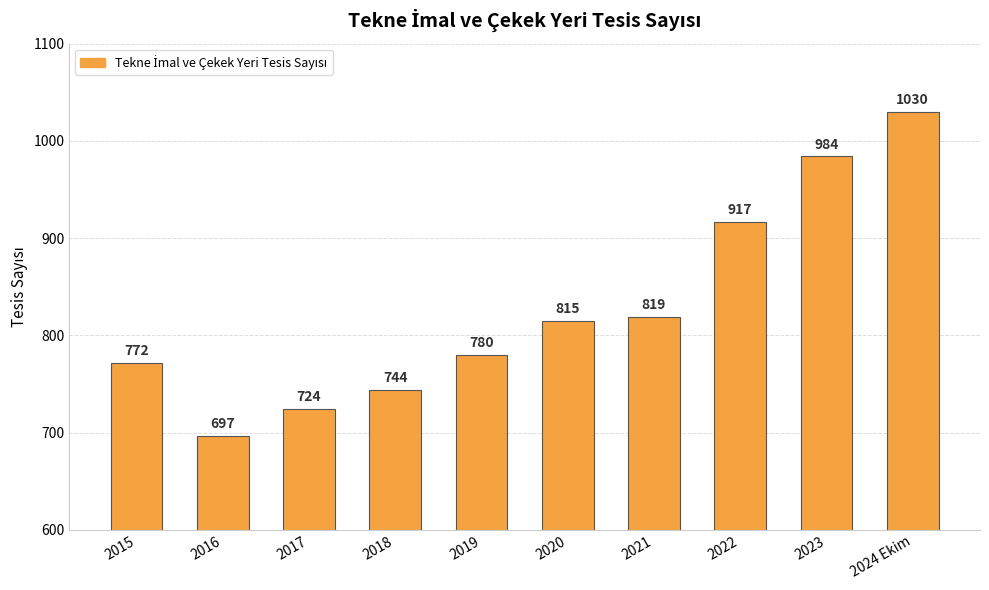

What is the value of the 3rd bar from the left?

724